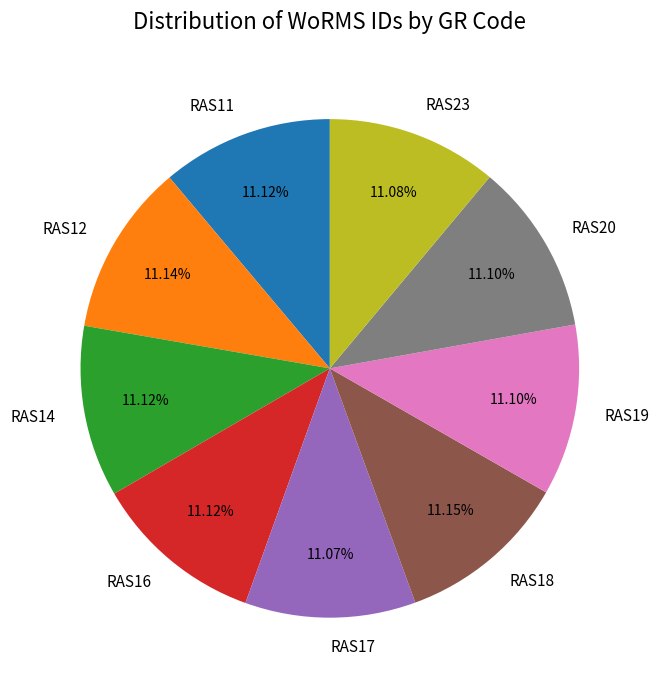

To the nearest percent, what percentage of the pie is RAS20?

11%